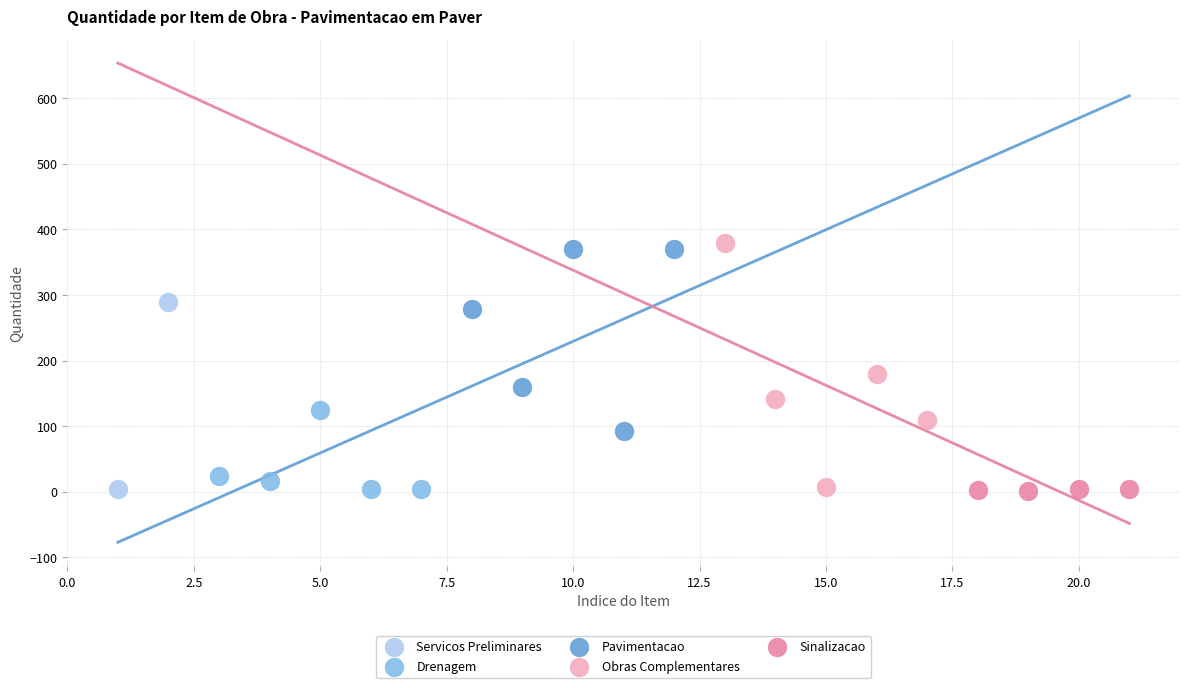

What are all the series names shown in the legend?

Servicos Preliminares, Drenagem, Pavimentacao, Obras Complementares, Sinalizacao